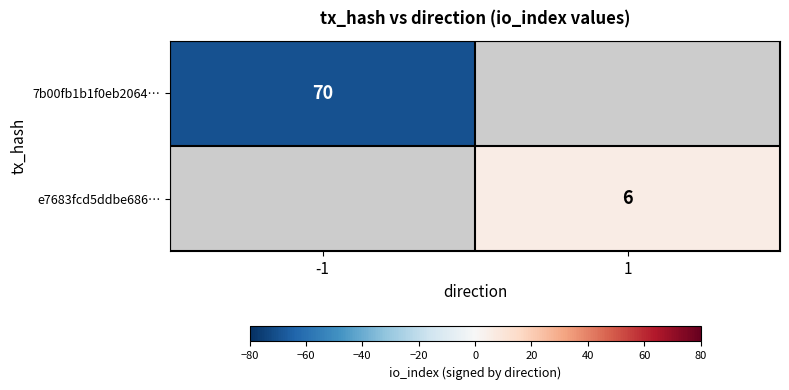

Is the value of e7683fcd5ddbe686… at 1 greater than the value of 7b00fb1b1f0eb2064… at -1?

No